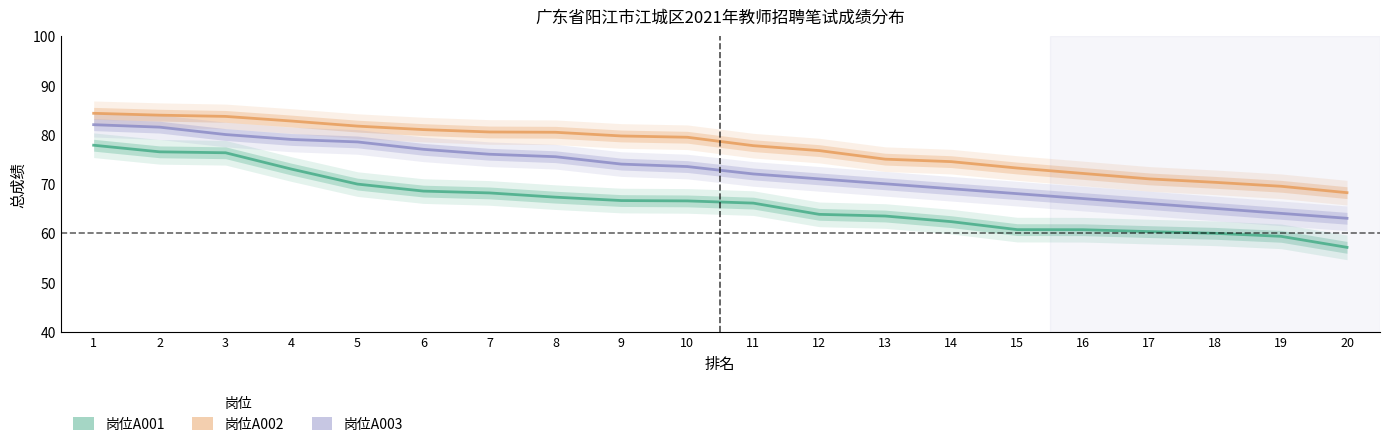

The 岗位A002 series shows 83.9 at 2. True or false?

True